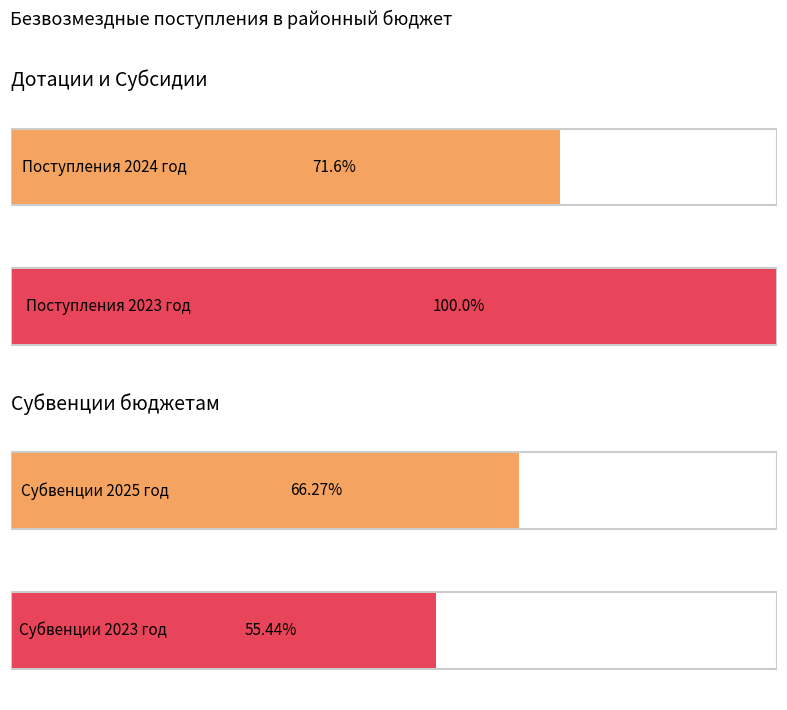

The 2023 год series shows 51573527.1 at Субсидии бюджетам. True or false?

False